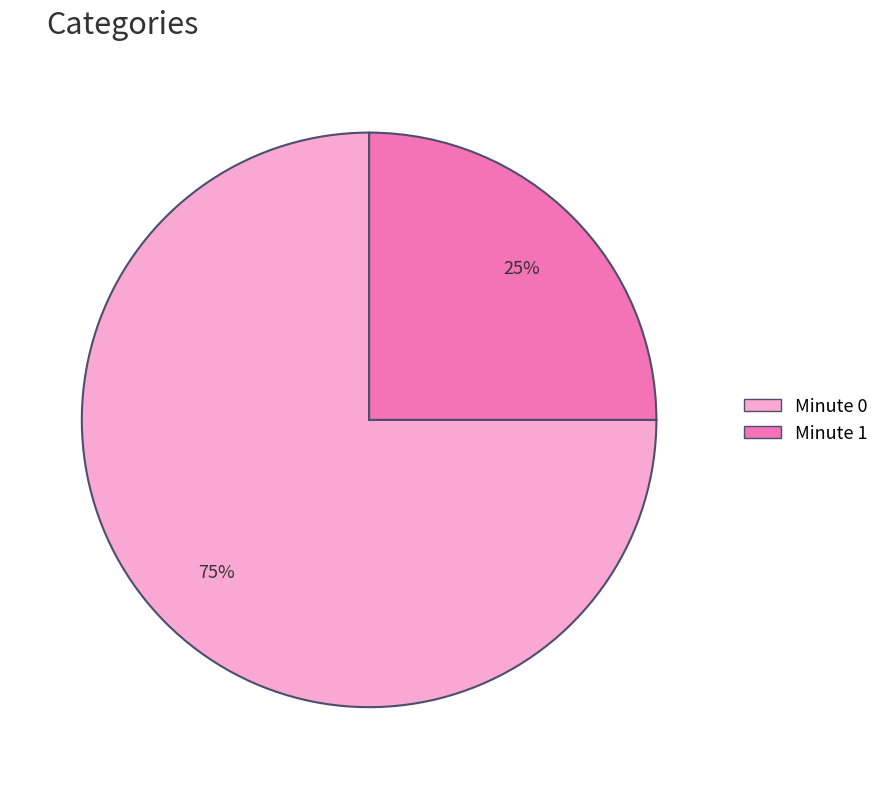

To the nearest percent, what is the combined percentage of Minute 1 and Minute 0?

100%